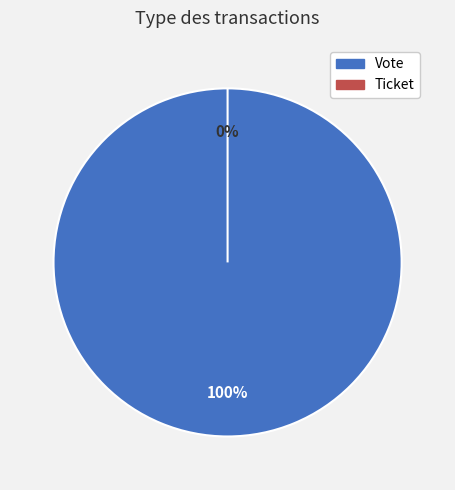

What is the change in value from Vote to Ticket?

-1